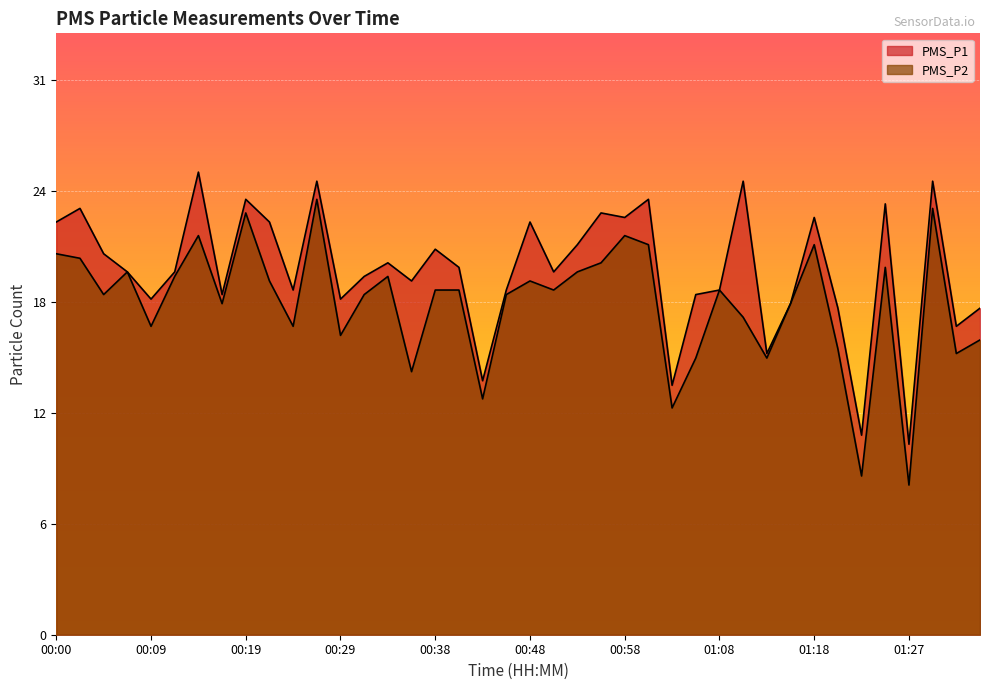

Is the value of PMS_P2 at 00:56 greater than the value of PMS_P1 at 00:14?

No